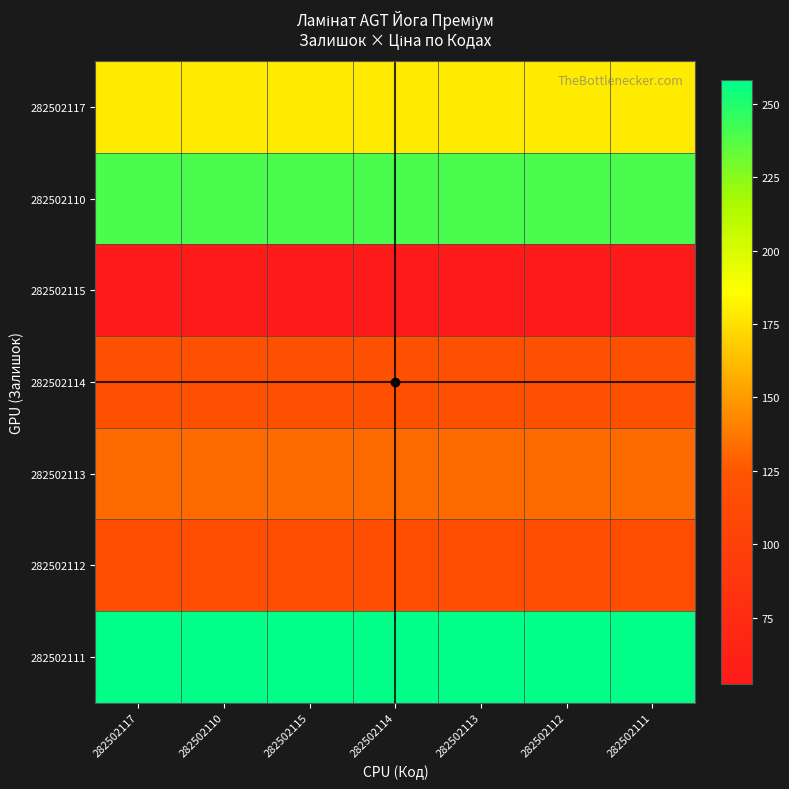

At which category is the sum across all series the highest?

282502117